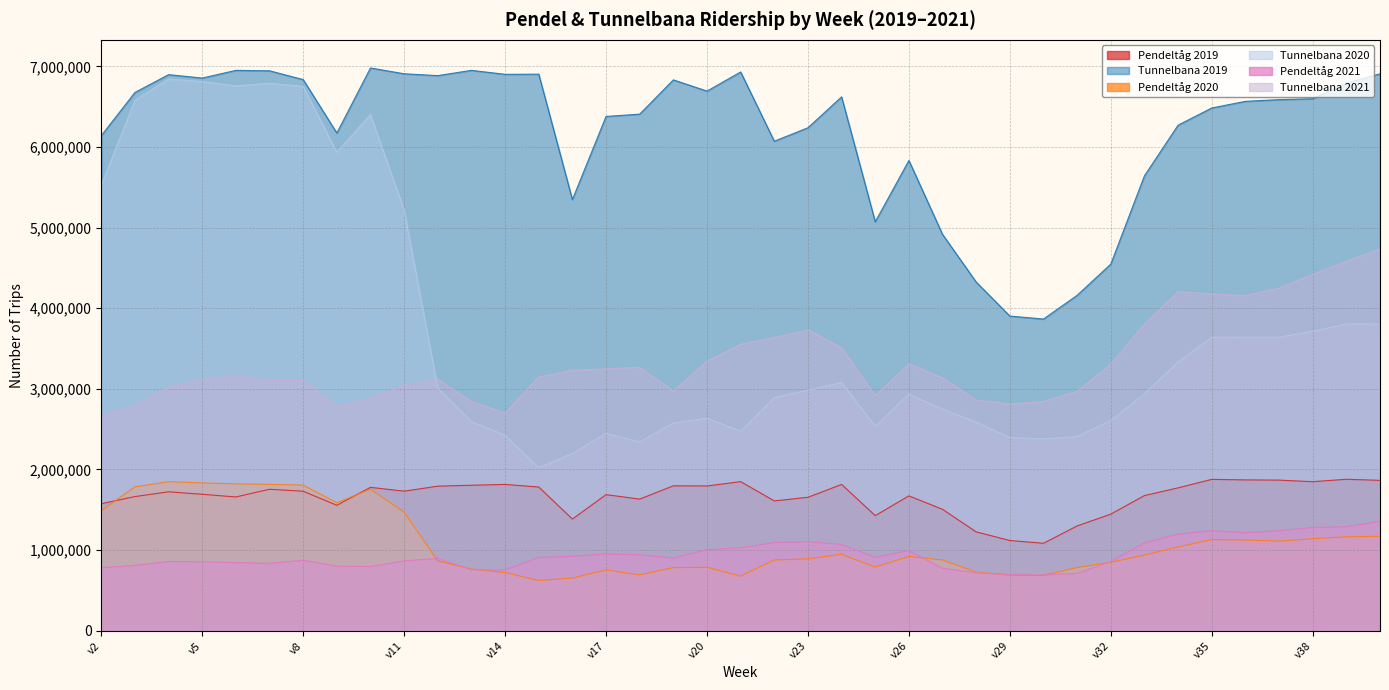

True or false: Tunnelbana 2019 and Tunnelbana 2020 intersect in this chart.

False